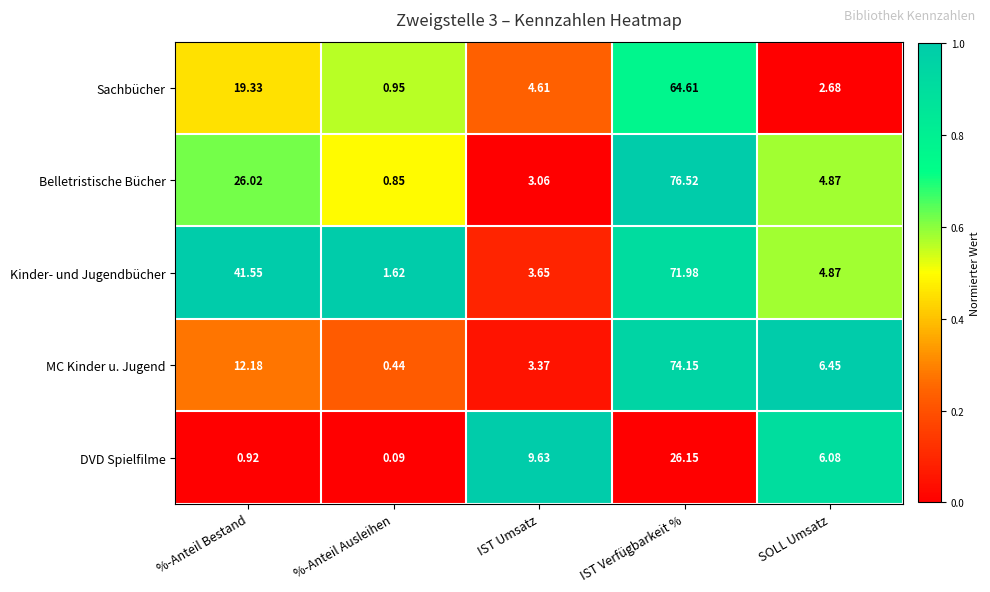

Where is Sachbücher nearest to the value 32?

%-Anteil Bestand